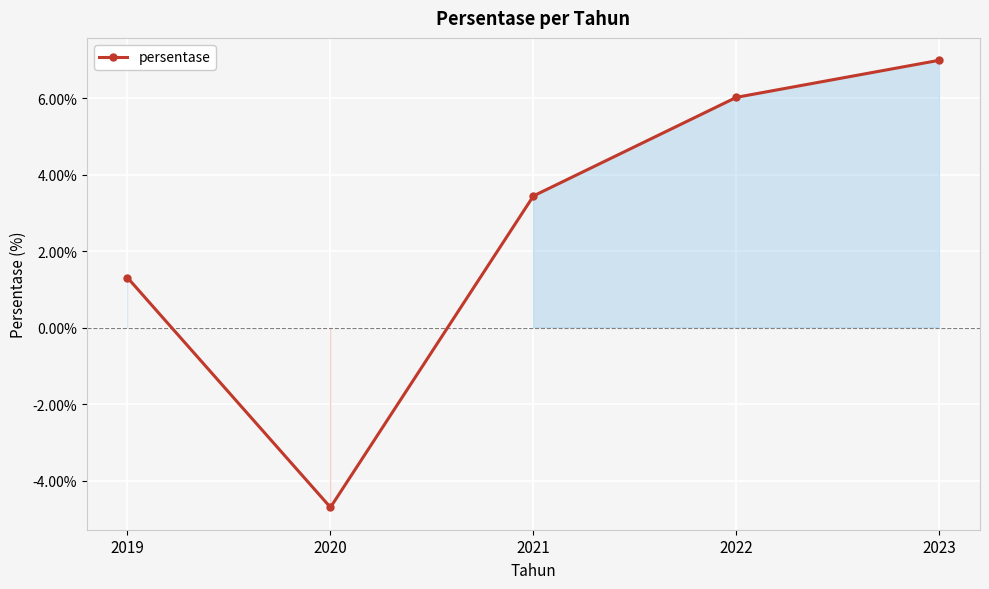

Reading right to left, what are all the values shown in this chart?

7.0	6.0	3.5	-4.7	1.3